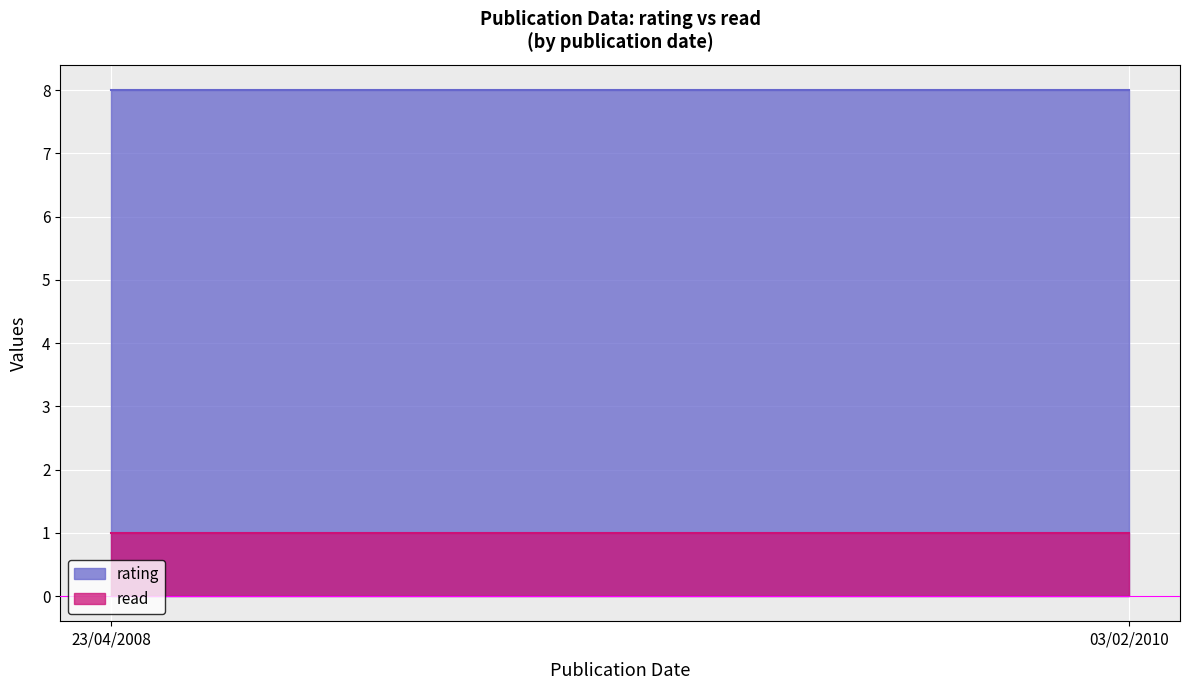

Count the number of data series in this chart.

2